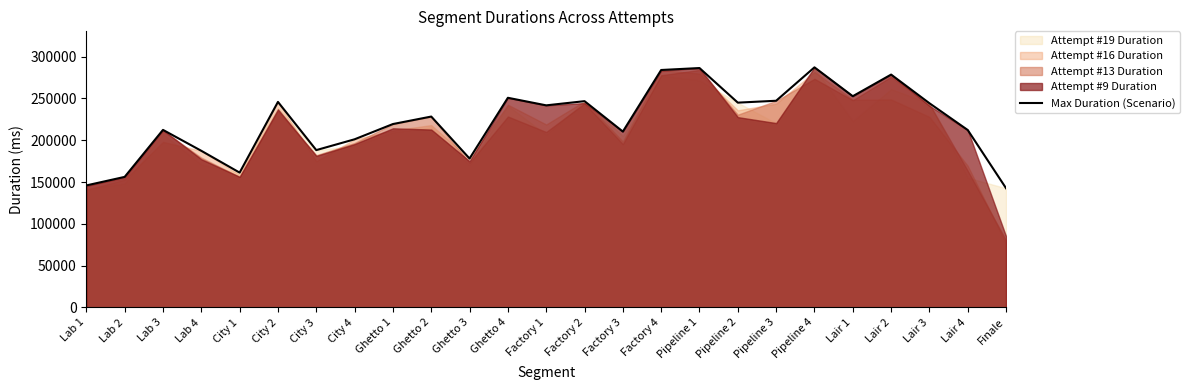

True or false: the data has more than 1 interior local peaks.

True